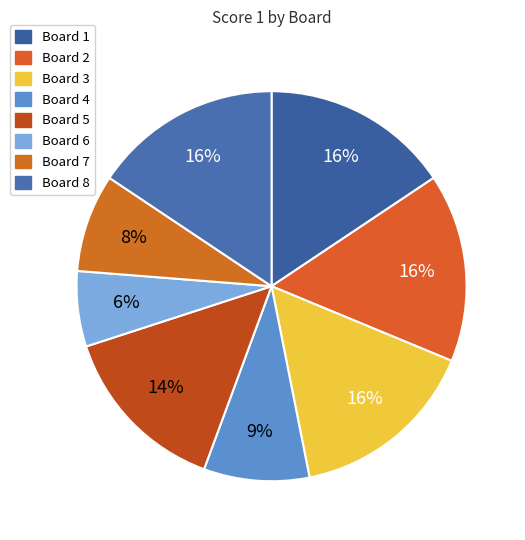

To the nearest percent, what percentage of the pie is Board 3?

16%